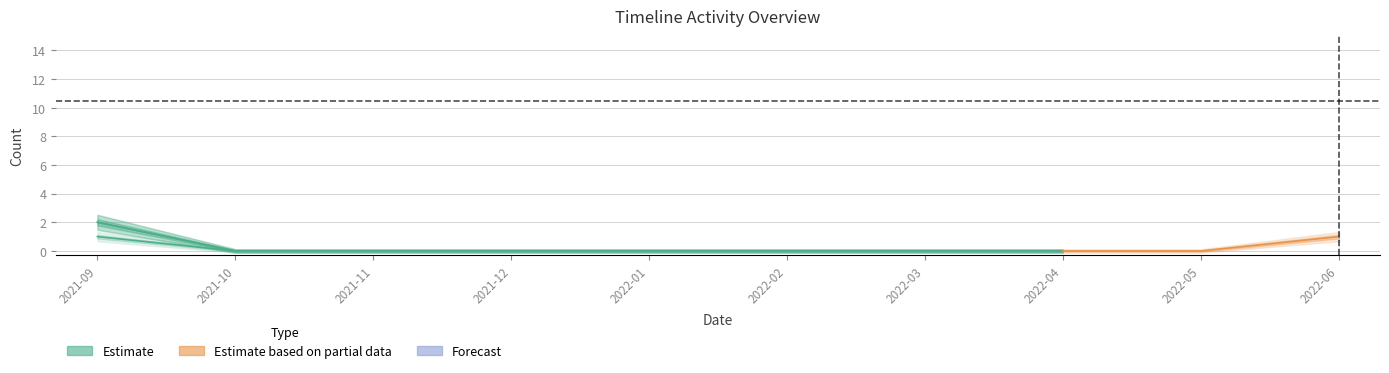

True or false: Dataset and Users cross at least once.

False